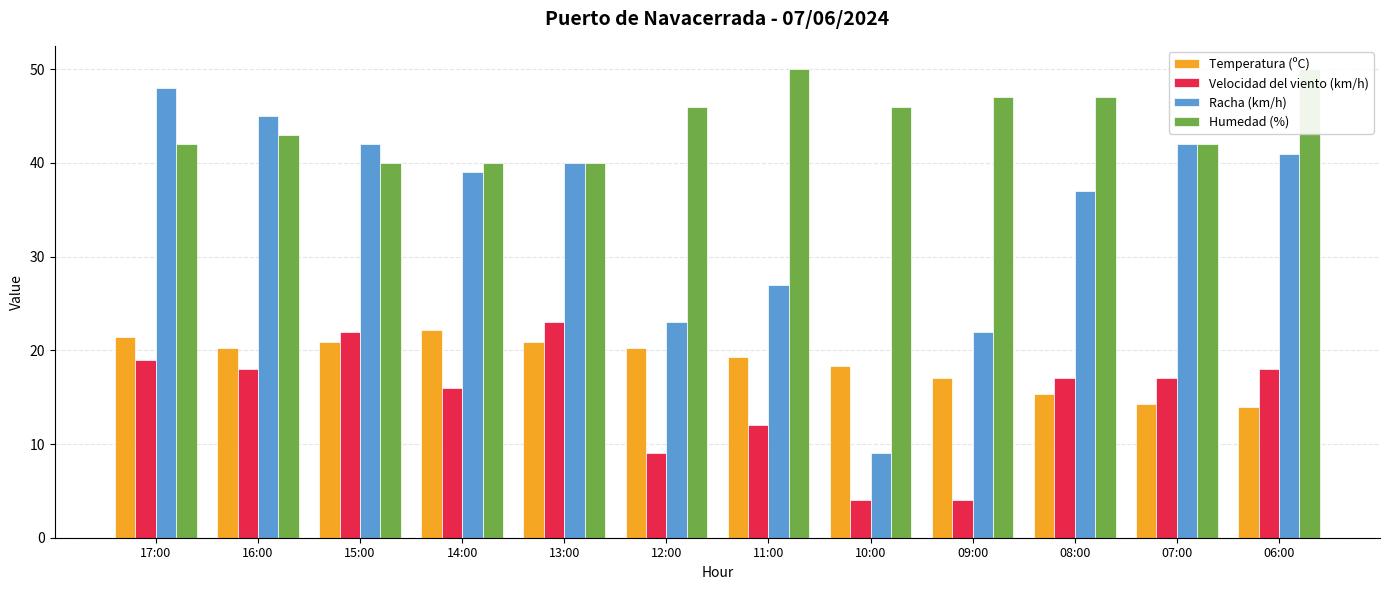

At 14:00, list the series in order from largest to smallest.

Humedad (%), Racha (km/h), Temperatura (ºC), Velocidad del viento (km/h)